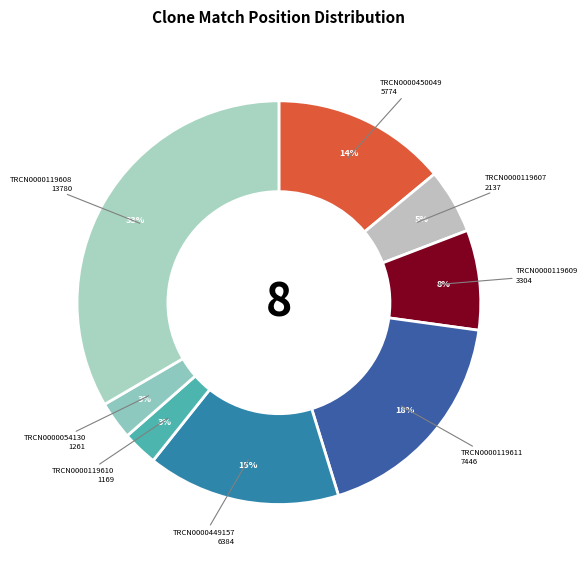

How many segments does this pie chart have?

8